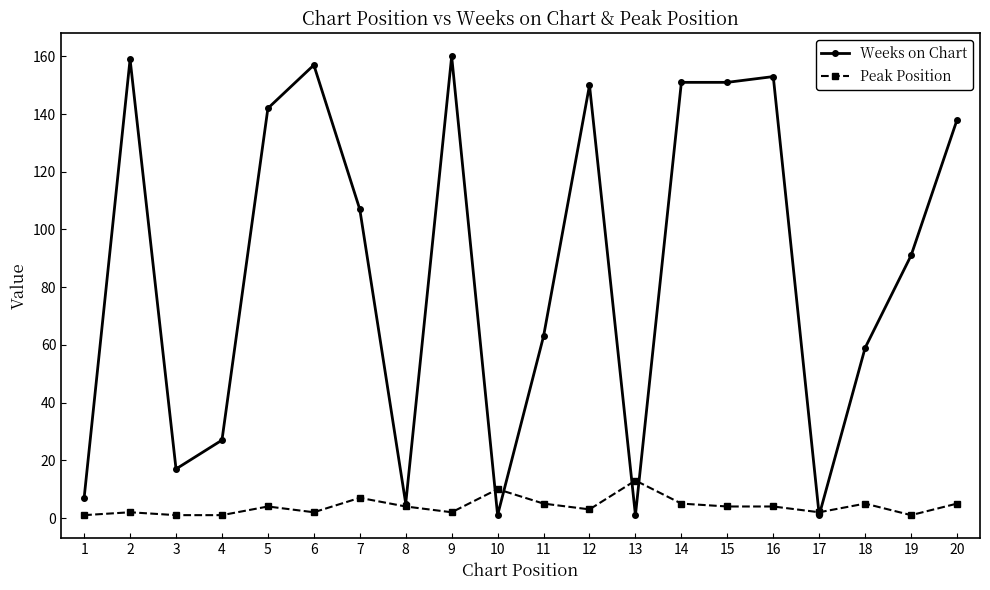

Which series has the largest total across all categories?

Weeks on Chart